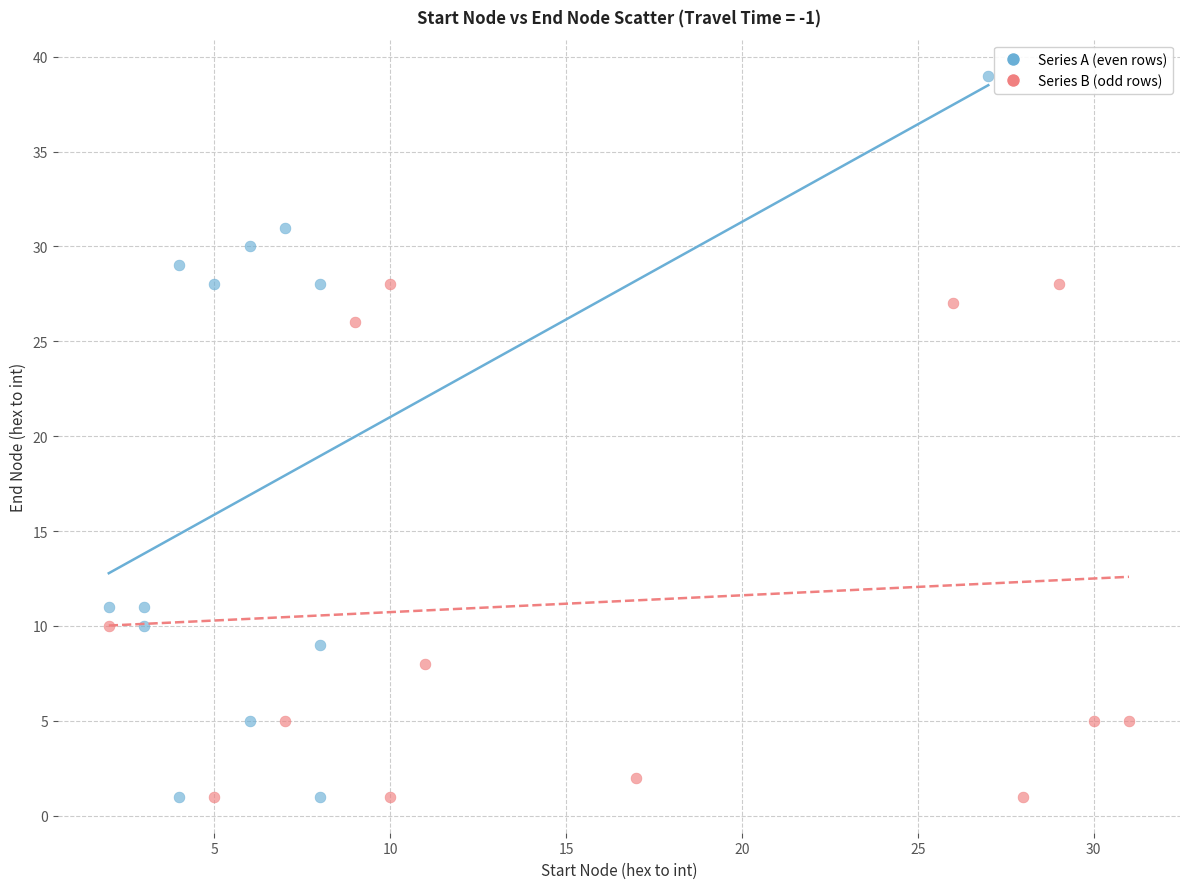

Which series contains the highest Y value?

Series A (even rows)